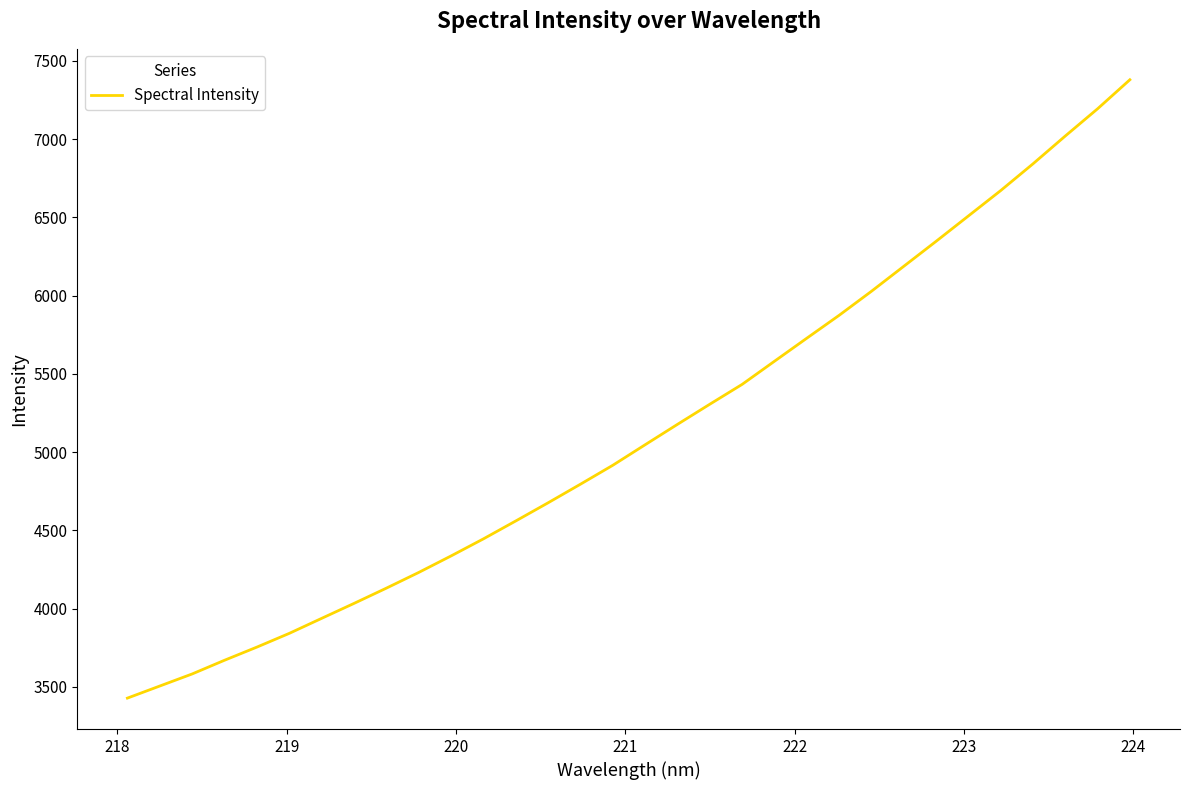

What is the maximum value shown in the chart?

7379.1